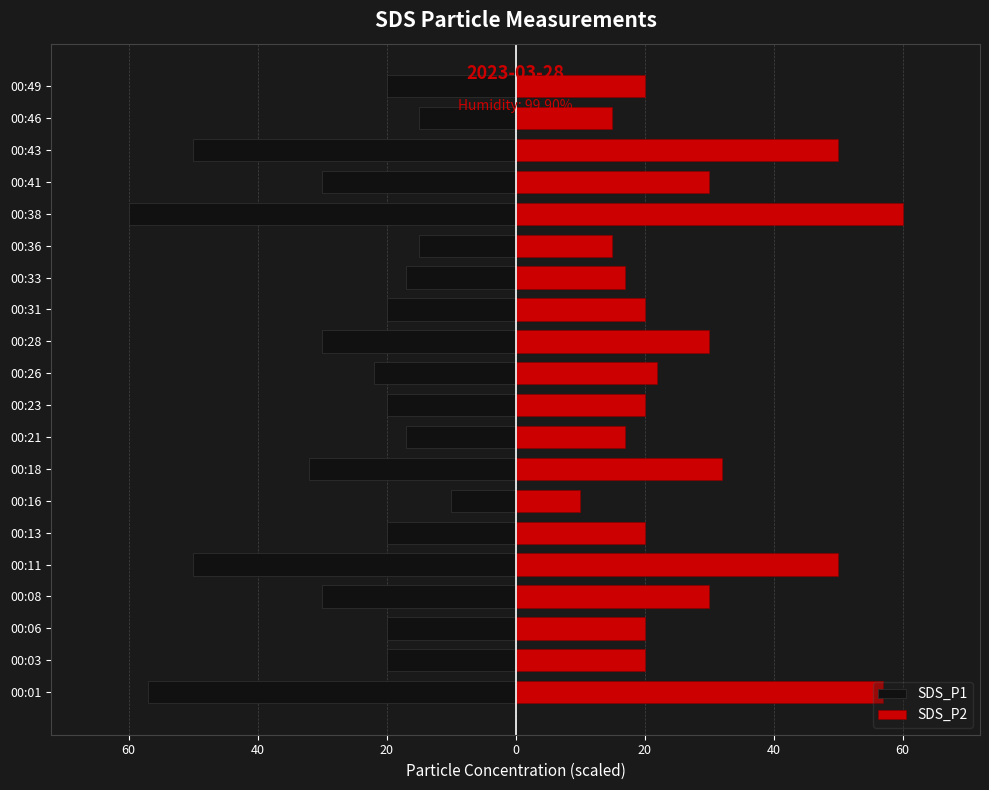

What are all the series names shown in the legend?

SDS_P1, SDS_P2